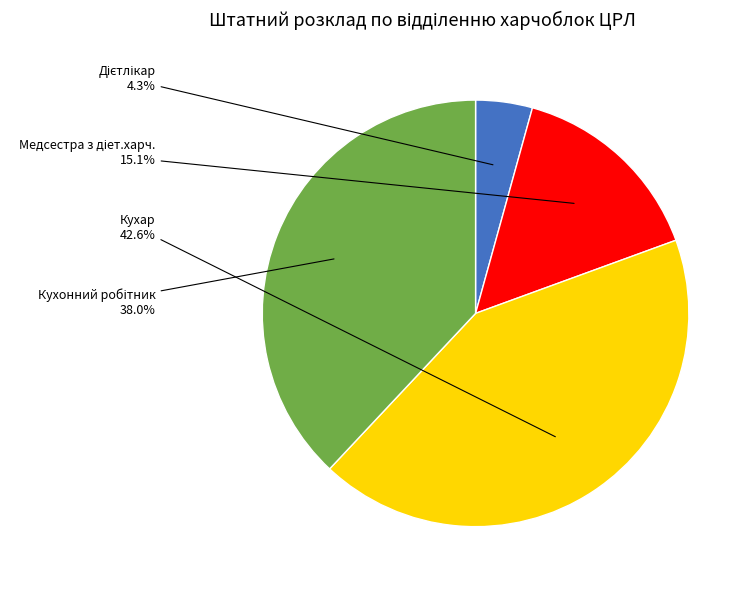

Is it true that Кухар is 43% of the pie?

True